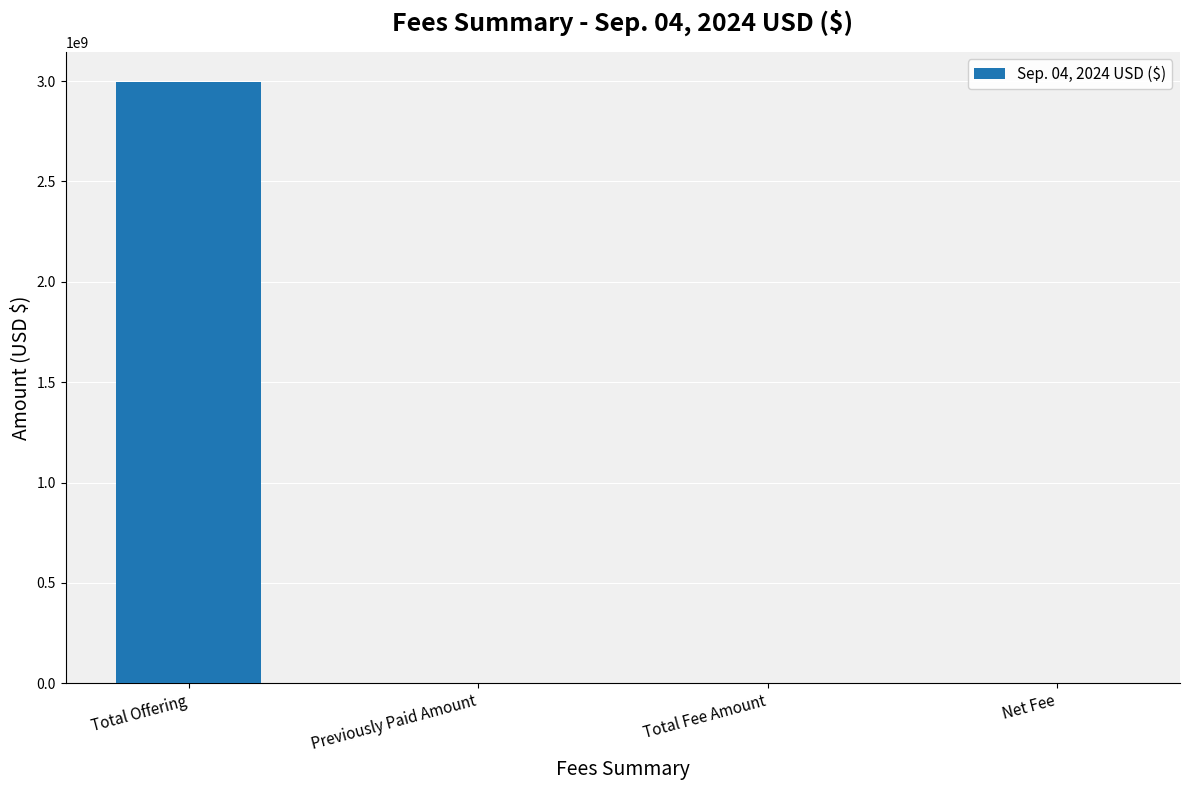

Count the number of categories in the chart.

4